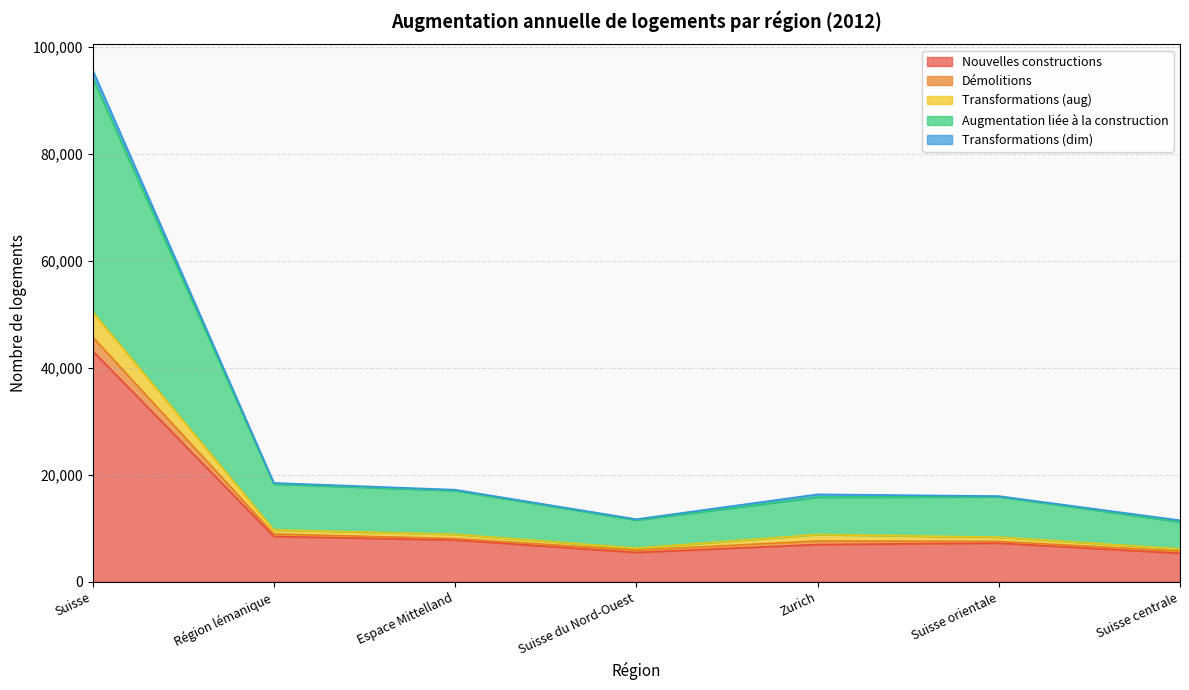

At which category is the sum across all series the highest?

Suisse